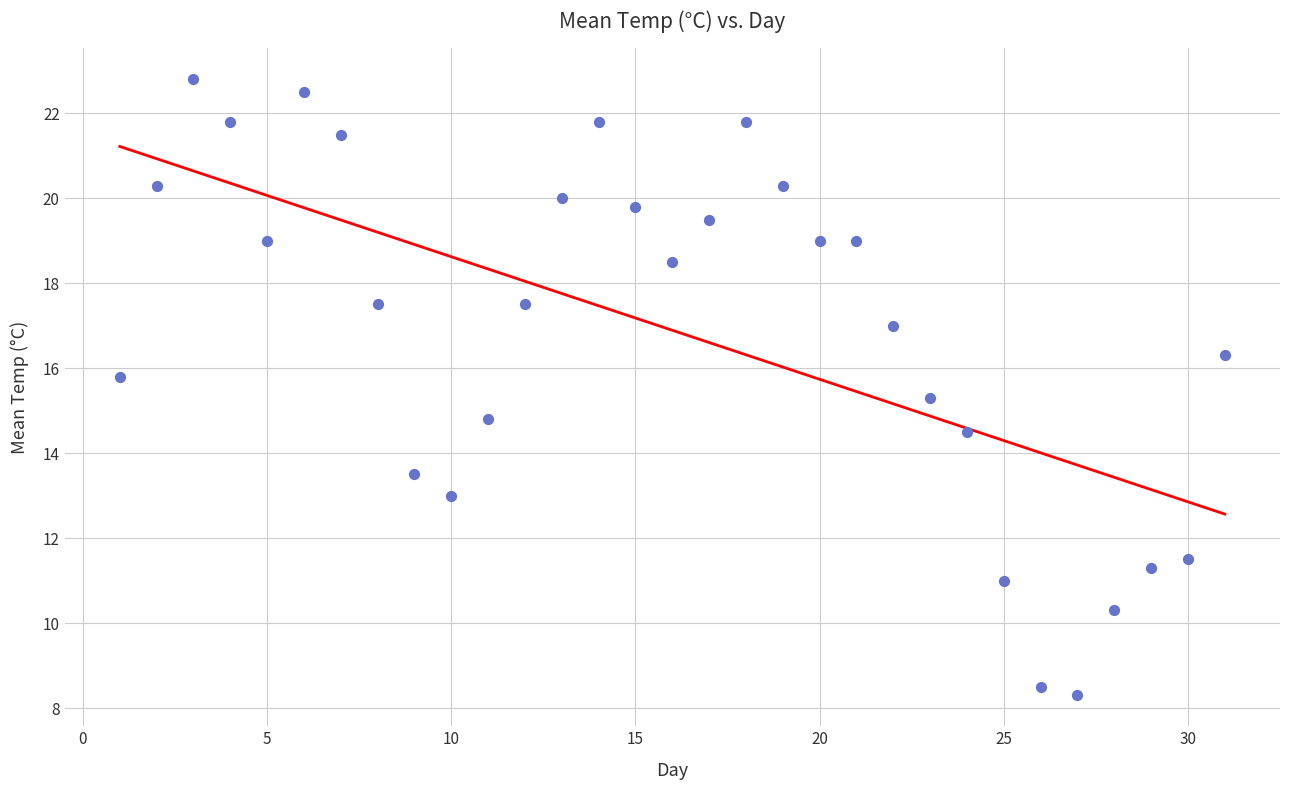

What is the range of Y values (max minus min)?

14.5